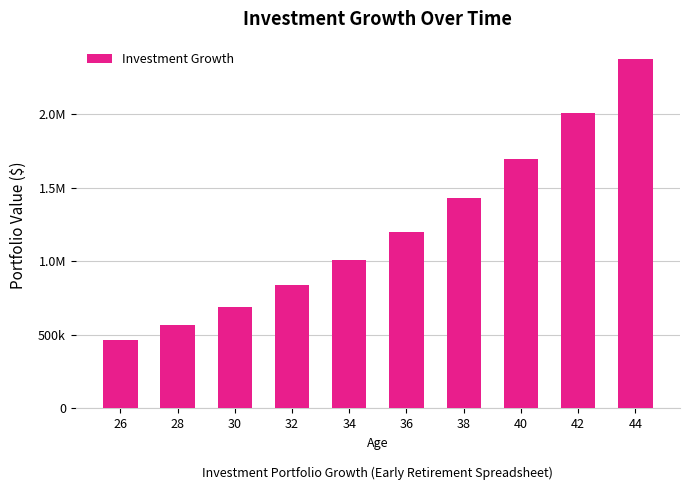

Where is the data nearest to the value 1417737?

38